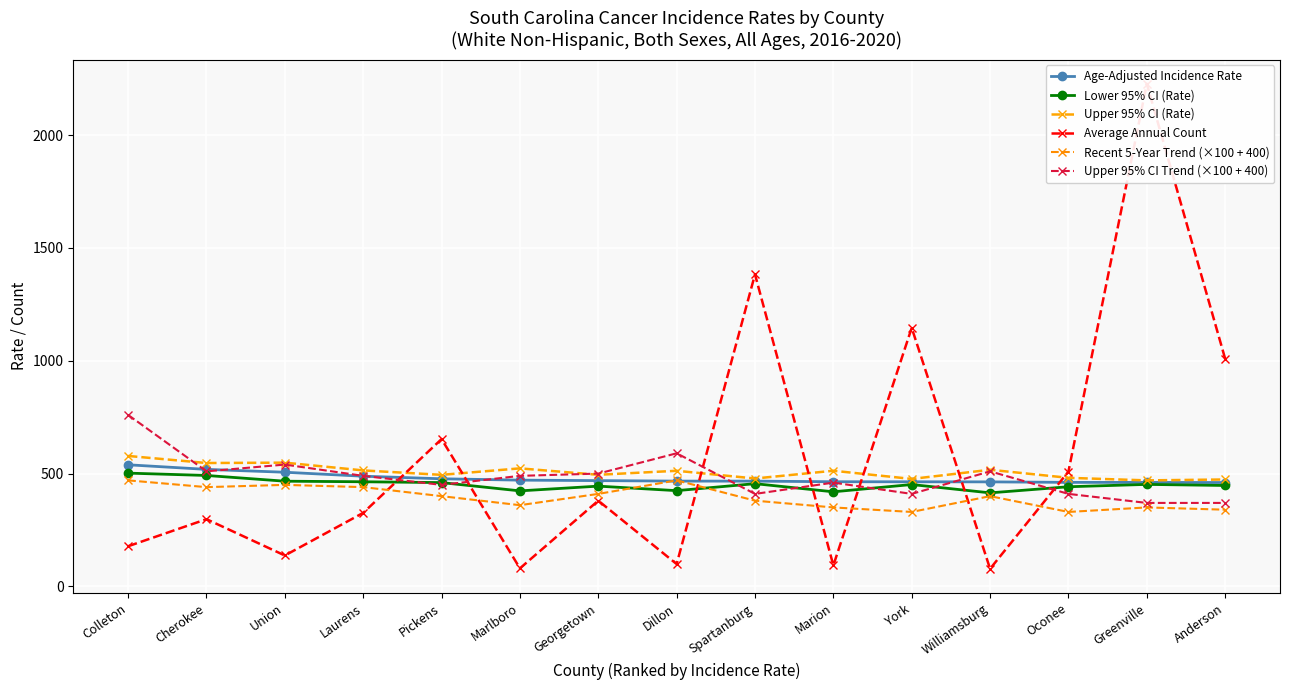

How many data points in Lower 95% CI (Rate) are above 451?

8